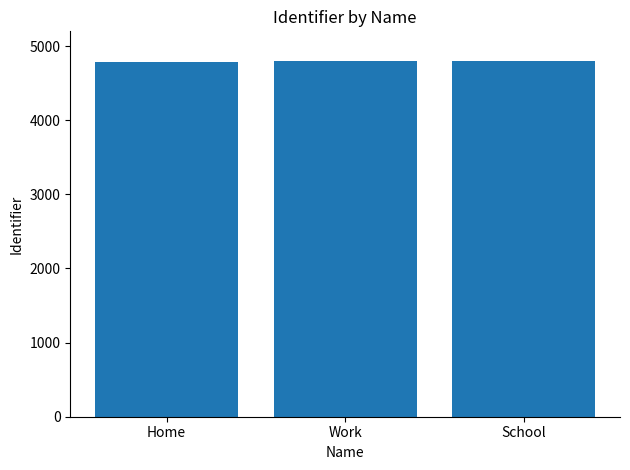

The chart shows a value of 4792 at Home. True or false?

True